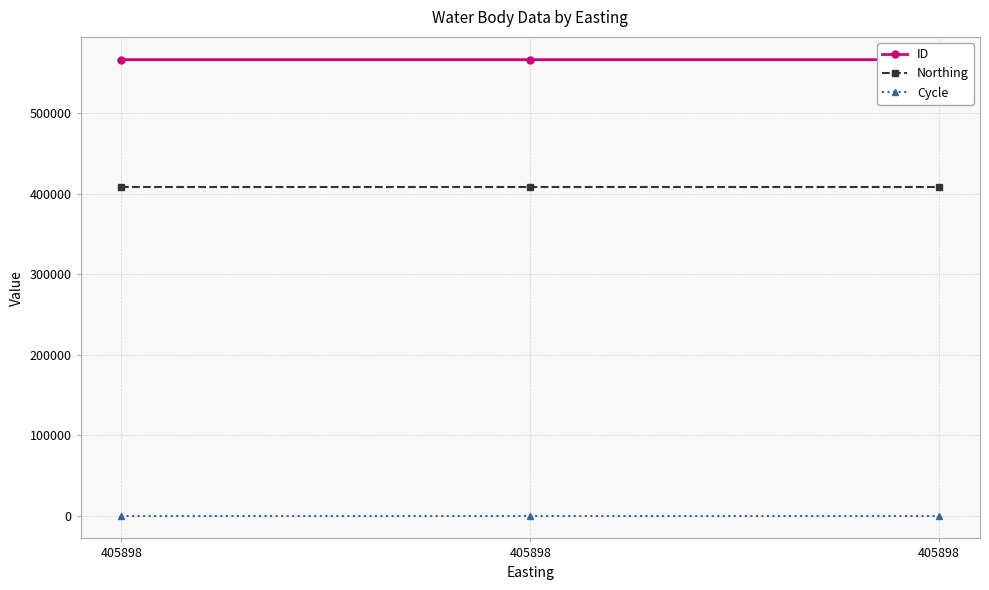

Reading left to right, list all the values displayed in this chart.

ID: 566469	566472	566470
Northing: 408609	408609	408609
Cycle: 3	3	3